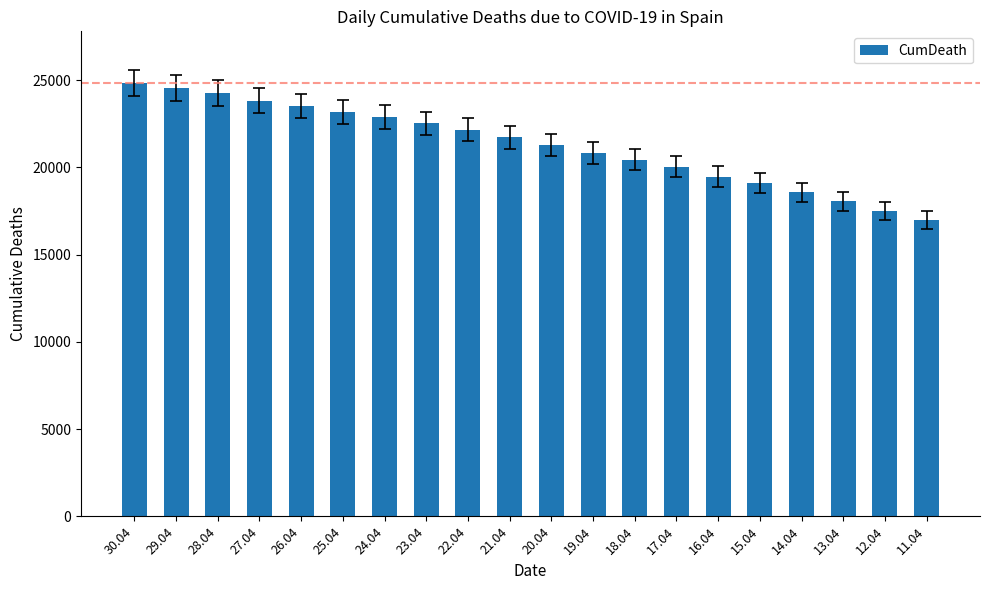

The chart shows a value of 5190 at 14.04. True or false?

False